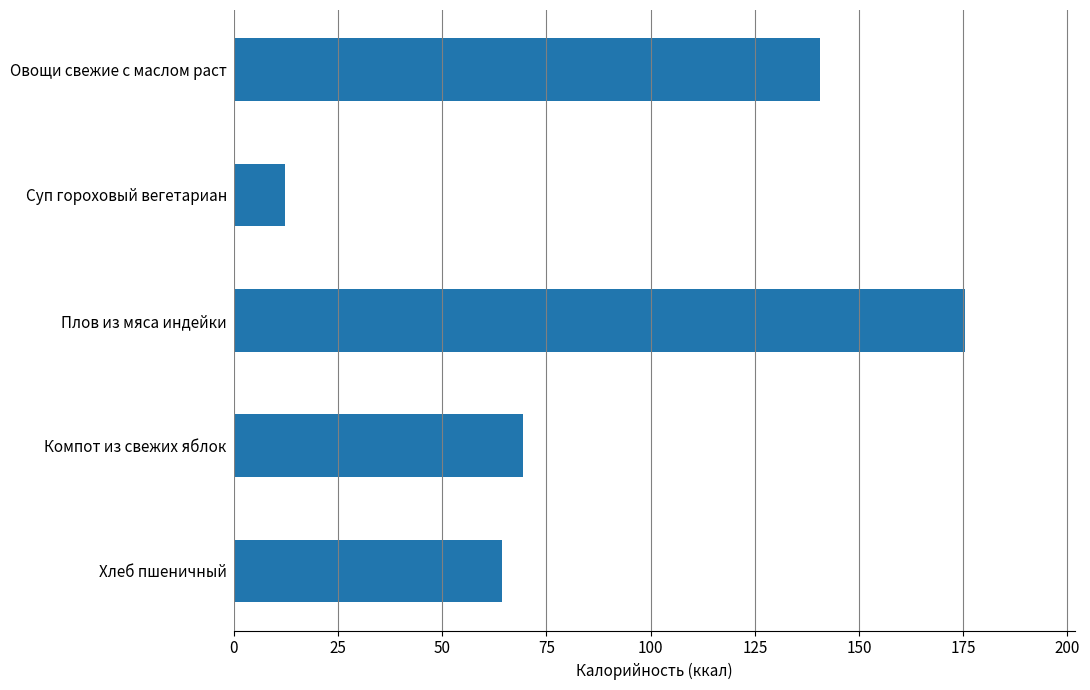

List the labels in order of value, largest first.

Плов из мяса индейки, Овощи свежие с маслом раст, Компот из свежих яблок, Хлеб пшеничный, Суп гороховый вегетариан